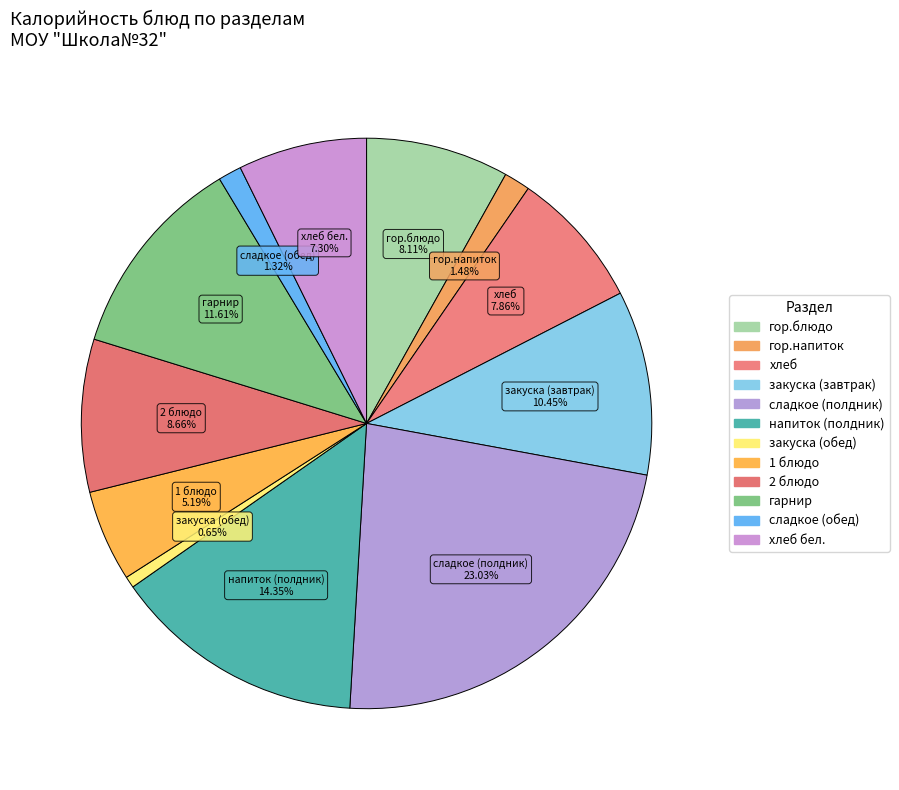

How many segments does this pie chart have?

12